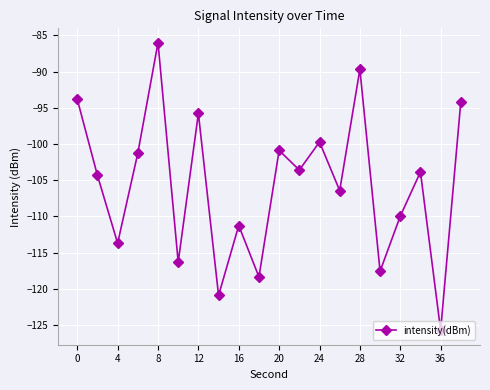

What is the maximum value shown in the chart?

-86.0